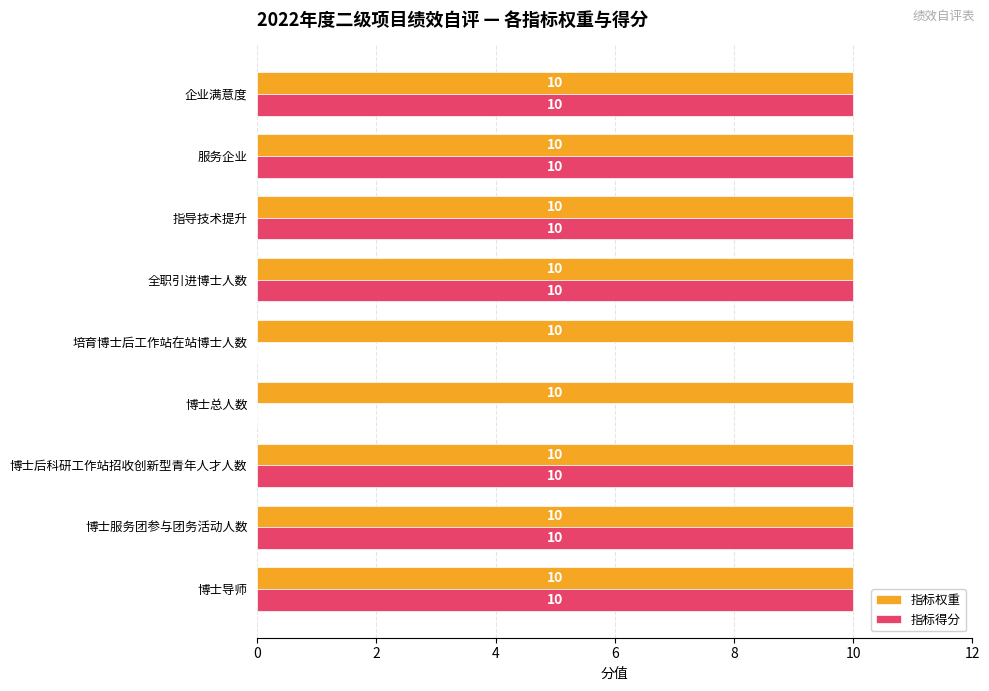

The value of 指标得分 at 企业满意度 is 6. True or false?

False